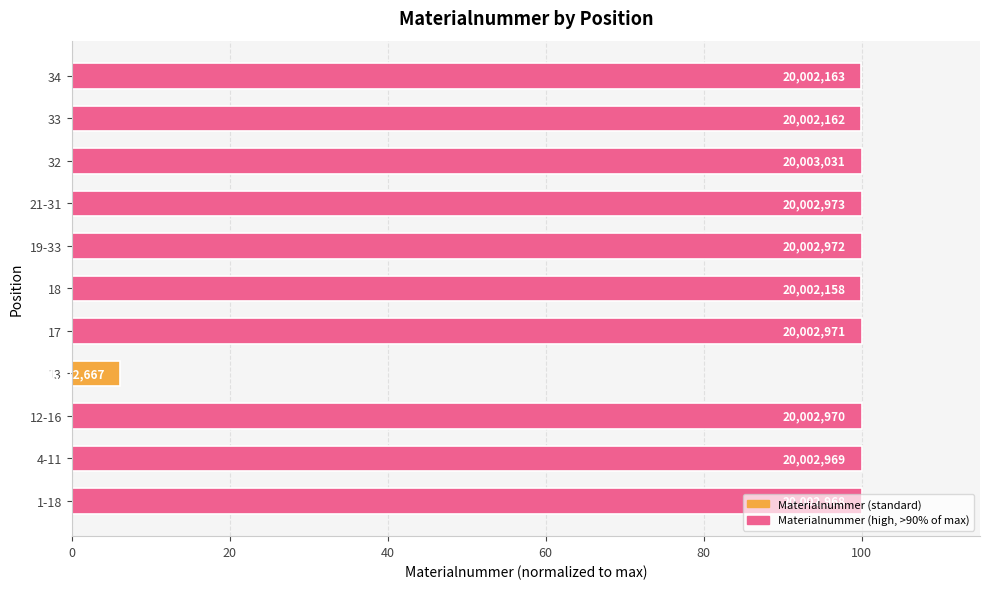

How many bars are there in total?

11